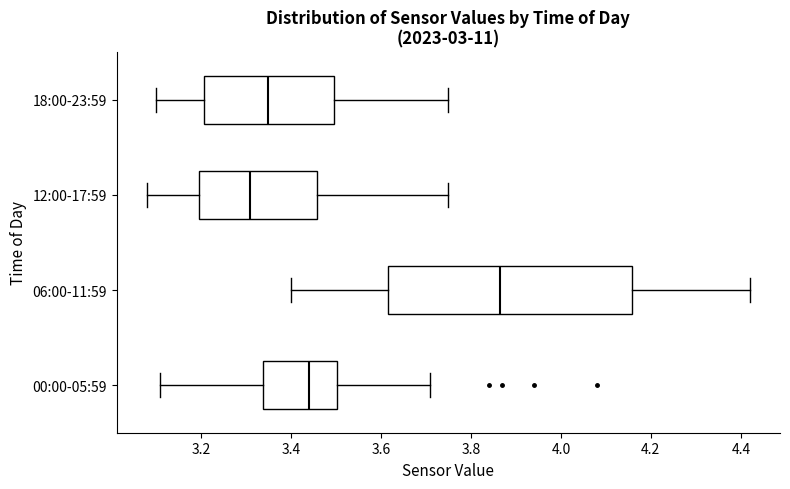

Which box has the furthest to the left median line?

12:00-17:59